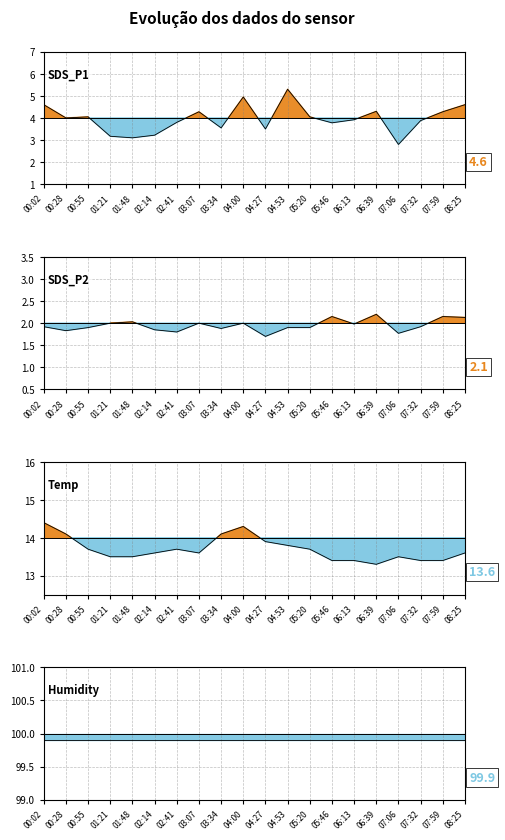

What is the total value across all series at 02:14?

118.6